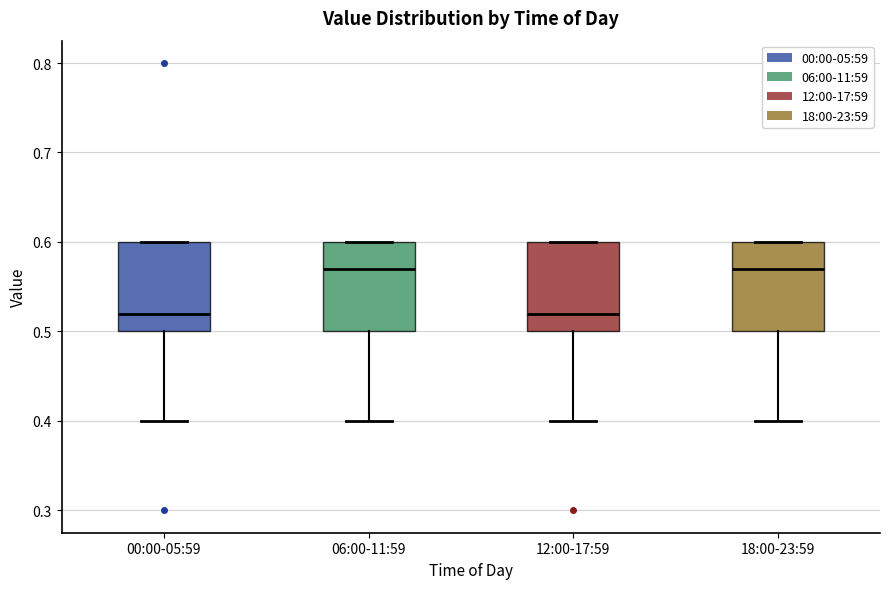

Reading left to right, transcribe this box plot: for each box, give where its median line is, the range the box spans, and where its two whiskers end, as read against the y-axis. The values are not printed on the chart, so give them approximately, as read against the axis.

00:00-05:59: median 0.52, box 0.50 to 0.60, whiskers 0.40 to 0.60
06:00-11:59: median 0.57, box 0.50 to 0.60, whiskers 0.40 to 0.60
12:00-17:59: median 0.52, box 0.50 to 0.60, whiskers 0.40 to 0.60
18:00-23:59: median 0.57, box 0.50 to 0.60, whiskers 0.40 to 0.60